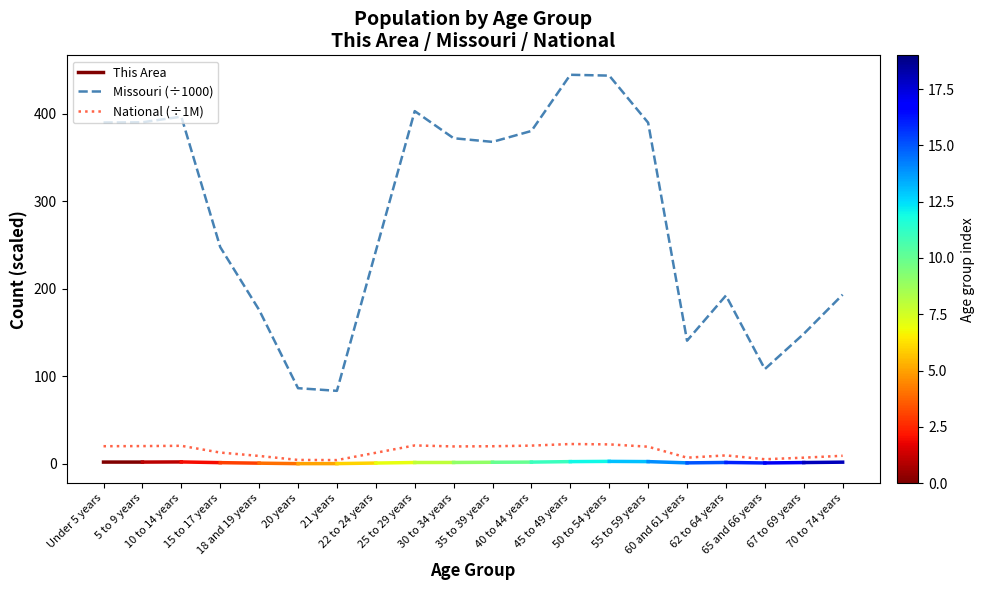

What is the label of the 2nd point from the right?

67 to 69 years